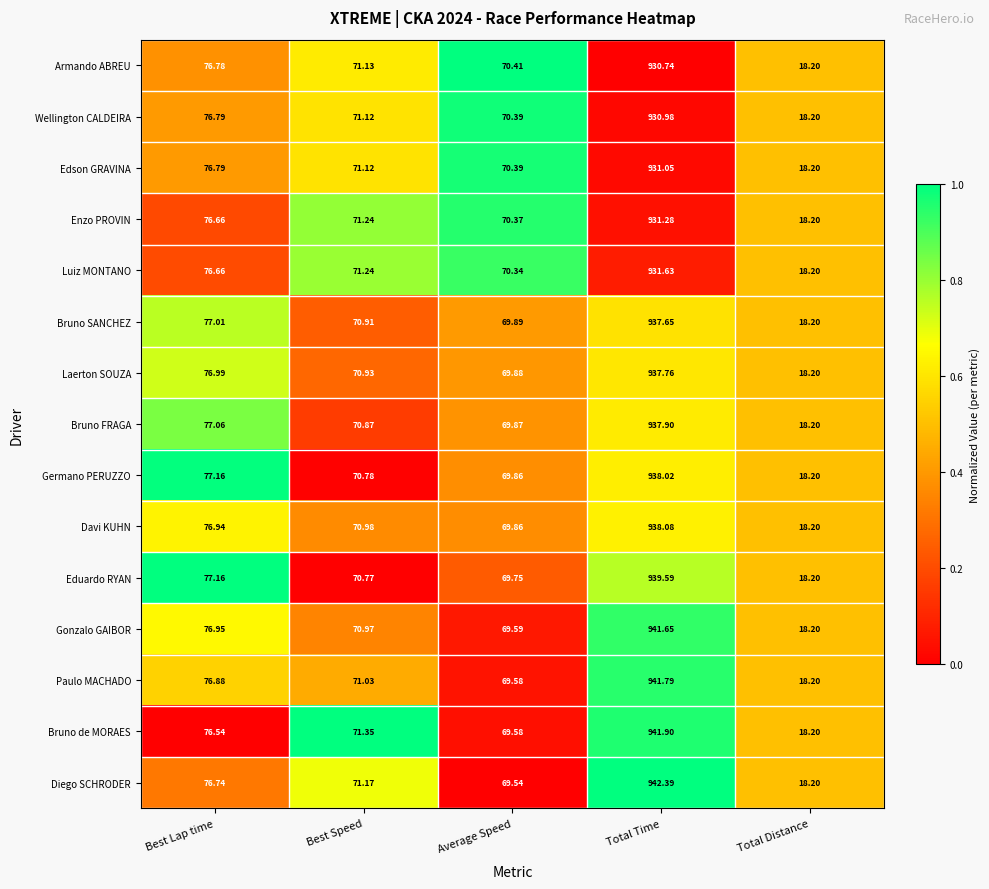

How many series are shown in this chart?

15